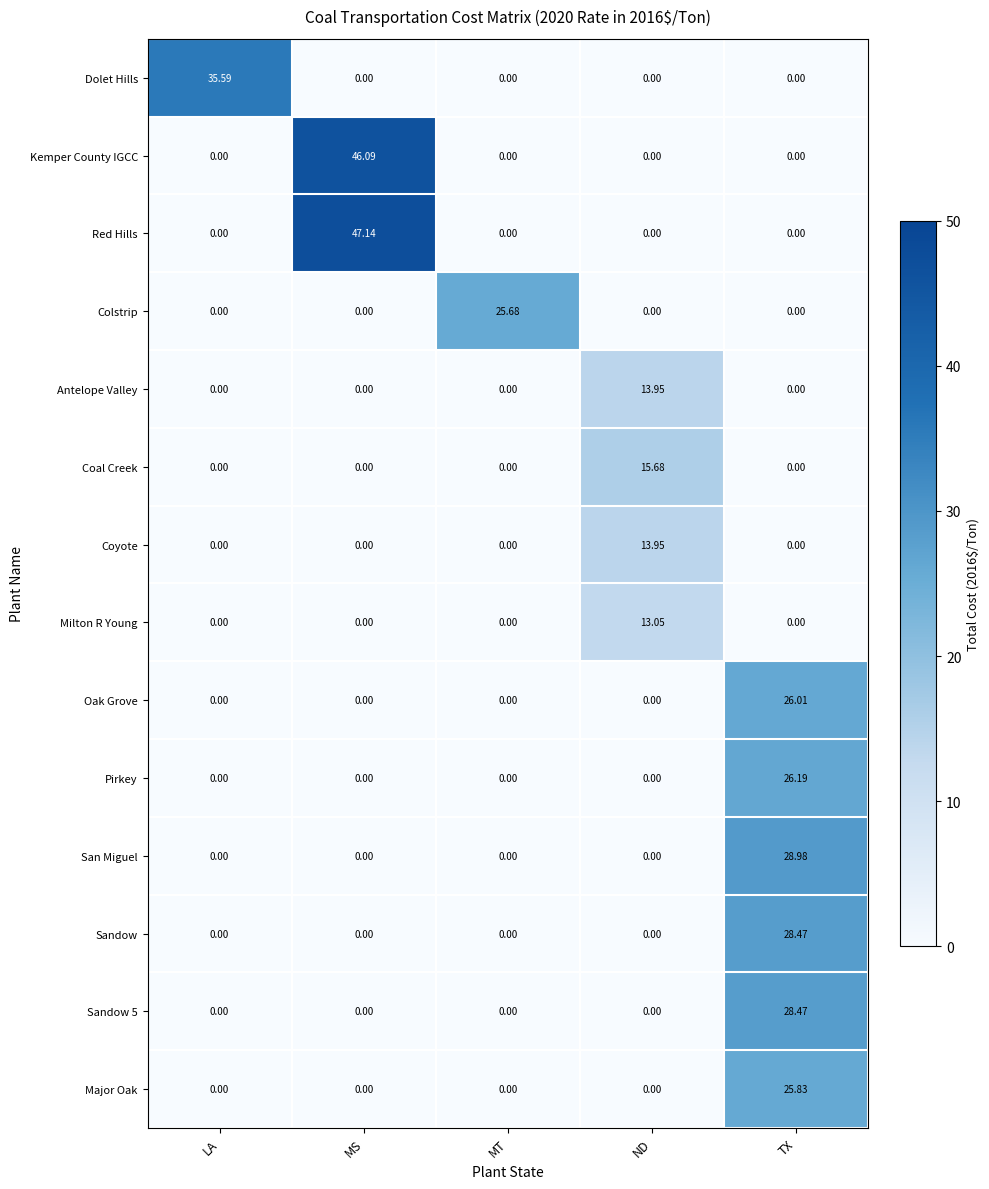

Which series has the largest total across all categories?

Red Hills